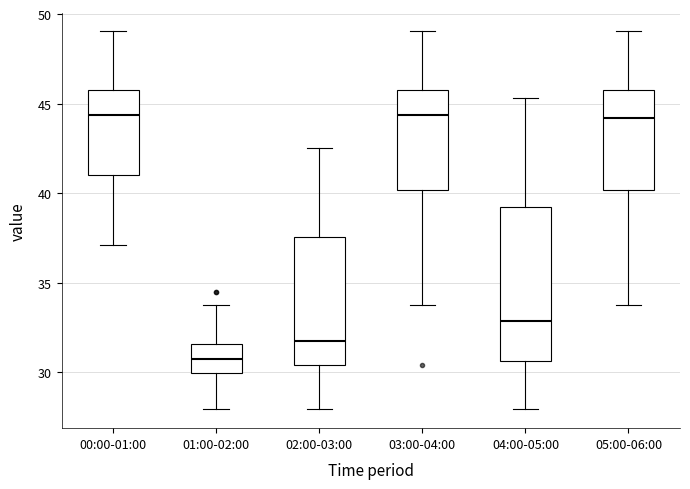

Which box is the tallest, from its lower edge to its upper edge?

04:00-05:00